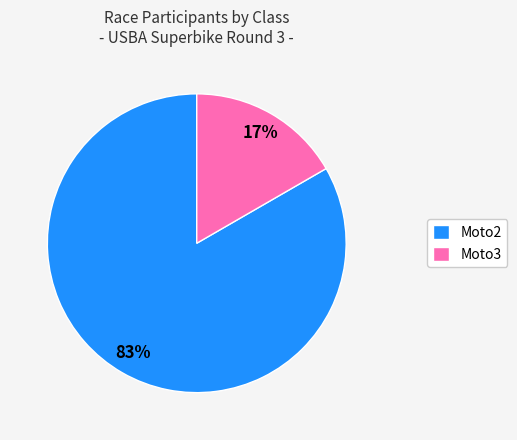

To the nearest percent, what is the combined percentage of Moto2 and Moto3?

100%